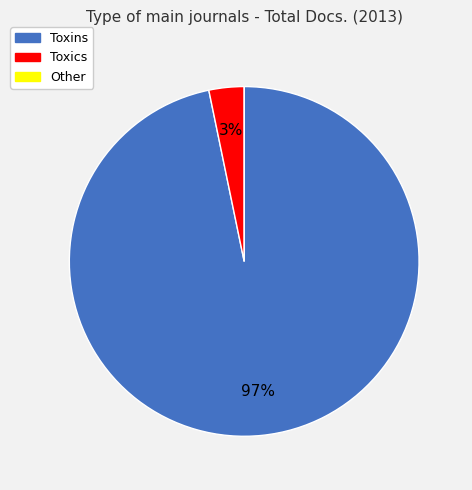

Which category has the biggest portion of the pie?

Toxins